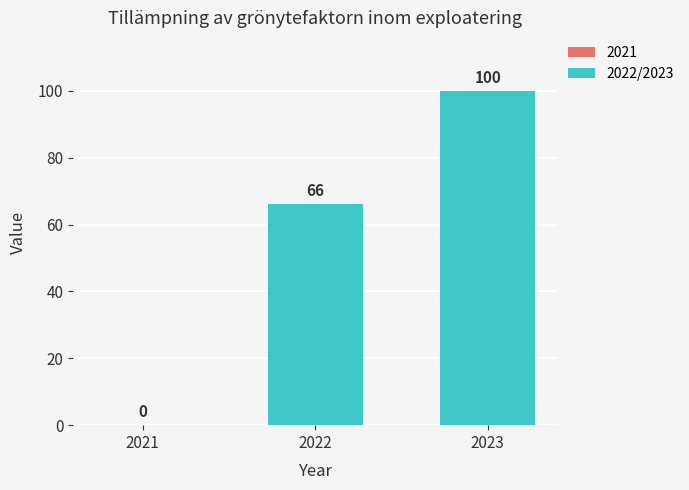

Reading left to right, extract all data points from this chart.

0	66	100